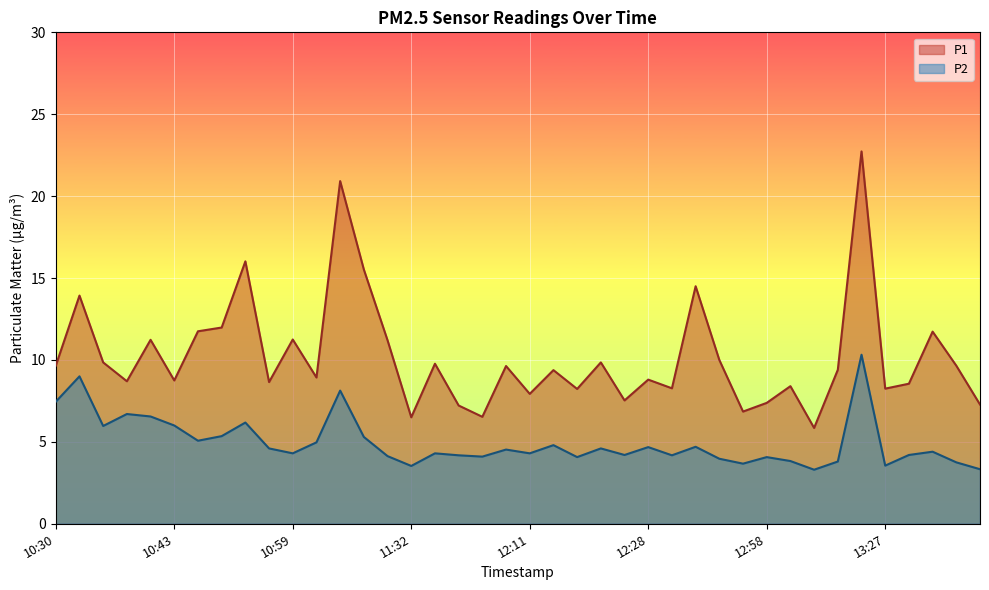

Is the value of P1 at 12:33 greater than the value of P2 at 13:30?

Yes